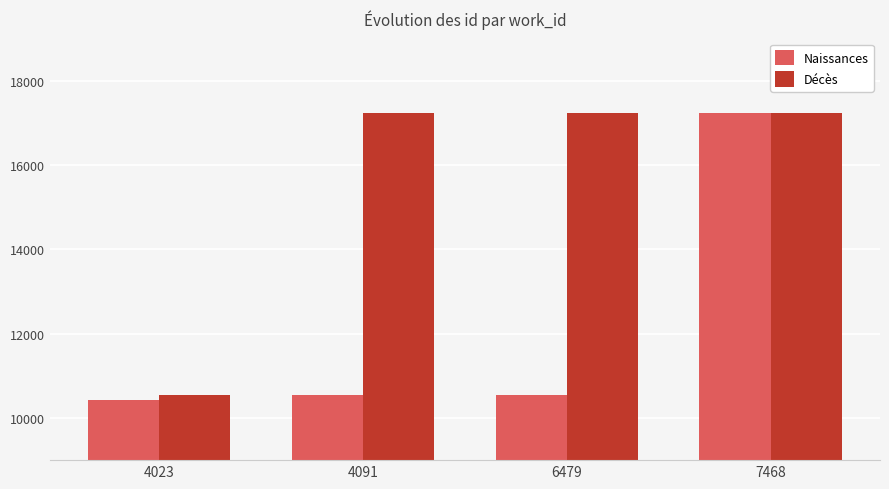

What is the smallest value displayed?

10418